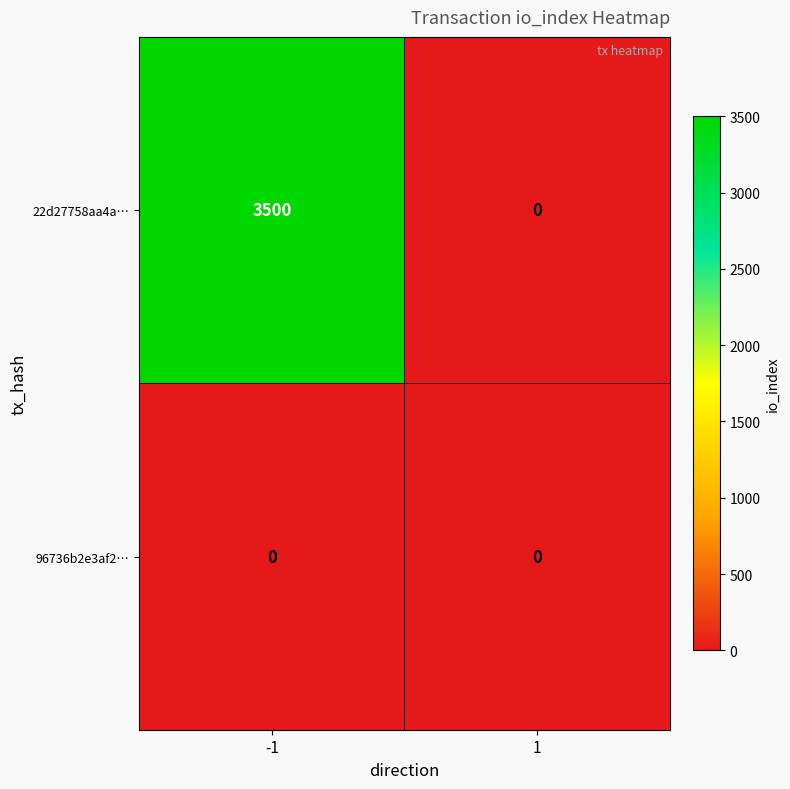

How many data points does each series have?

2